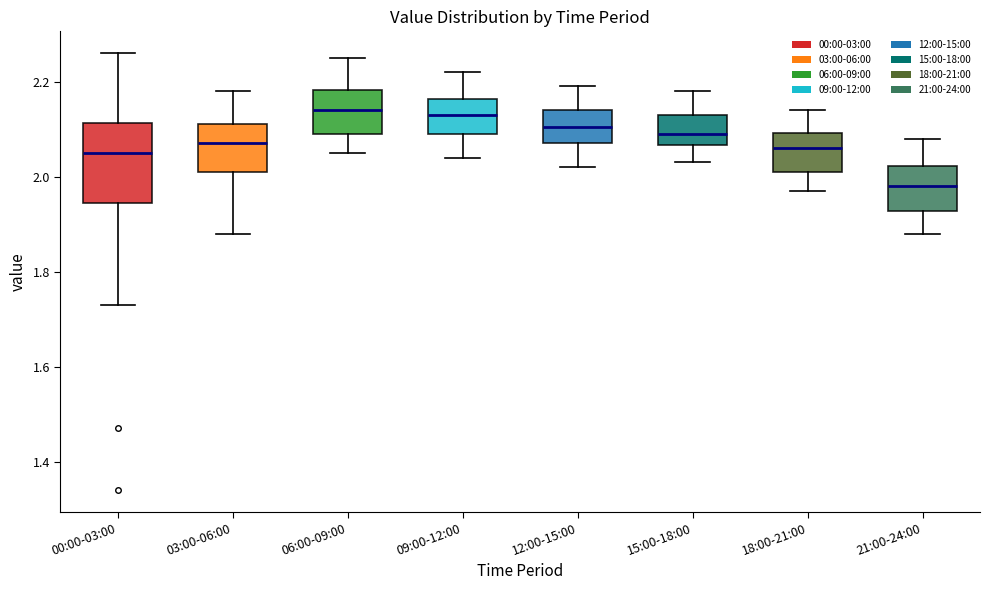

Which box is the tallest, from its lower edge to its upper edge?

00:00-03:00